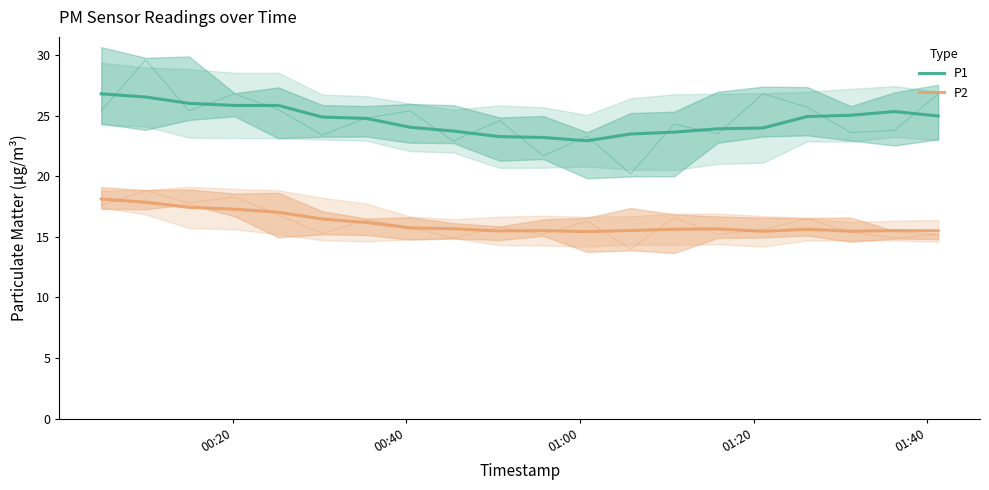

What is the smallest value displayed?

15.4